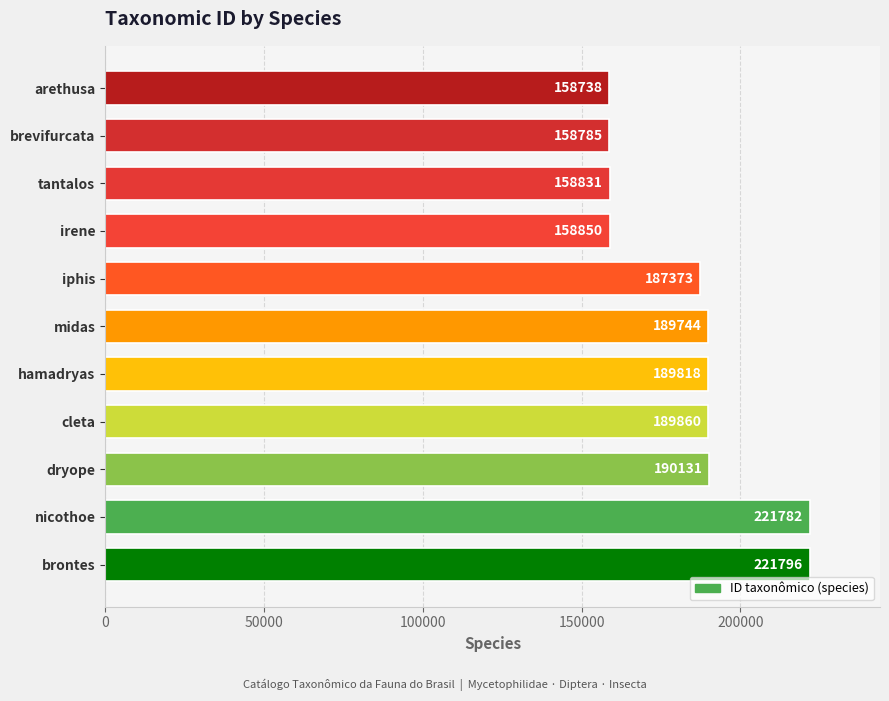

How many bars are there in total?

11